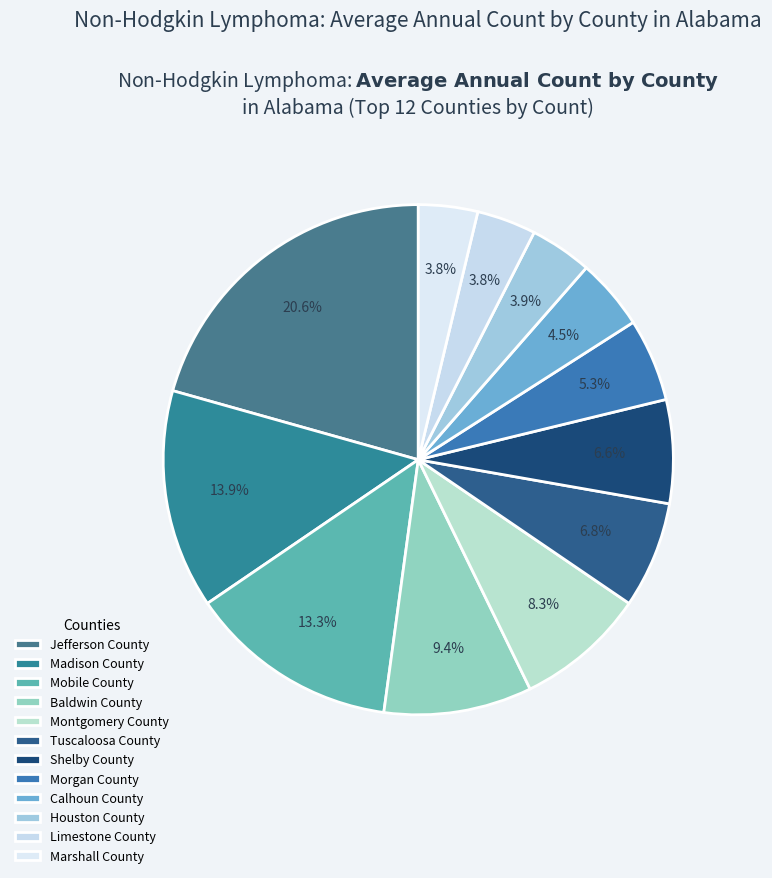

What is the smallest slice in the pie chart?

Limestone County